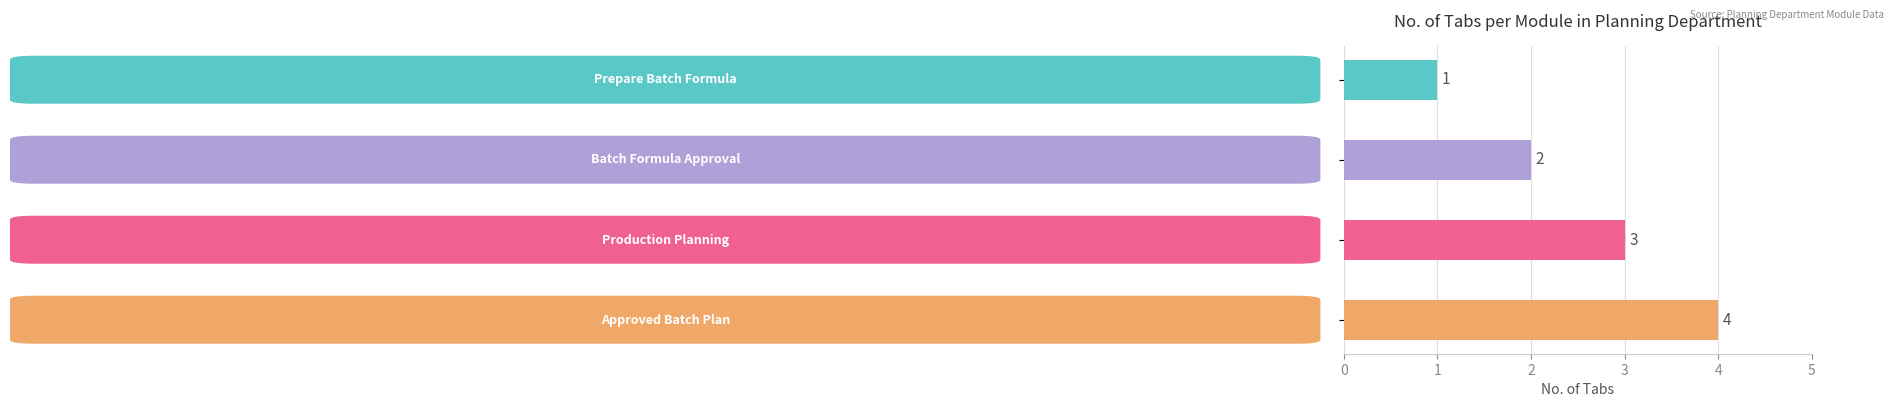

What is the maximum value shown in the chart?

4